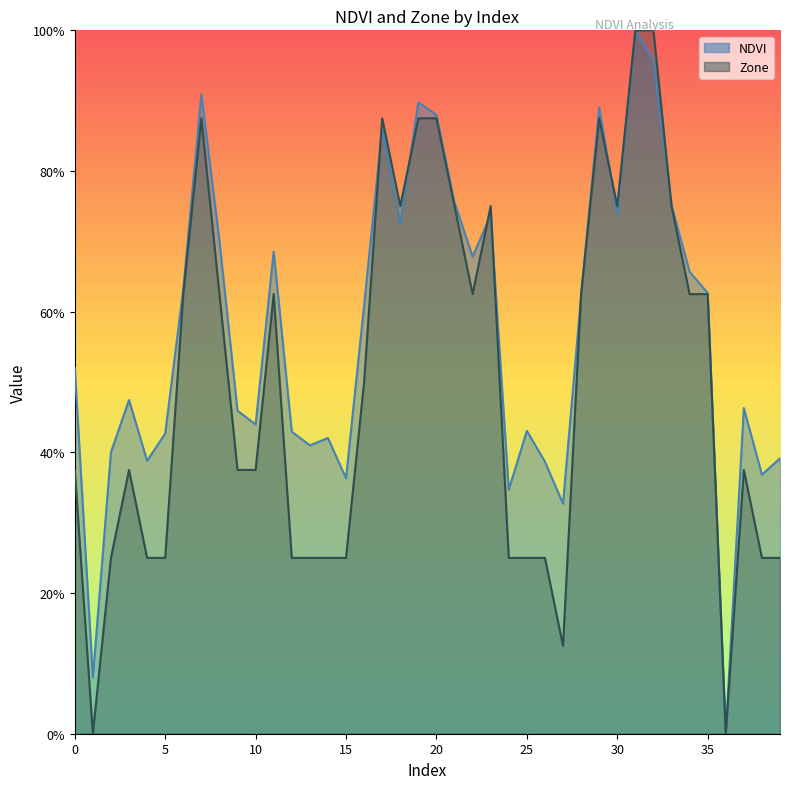

Is the value of Zone at 27 greater than the value of NDVI at 1?

Yes